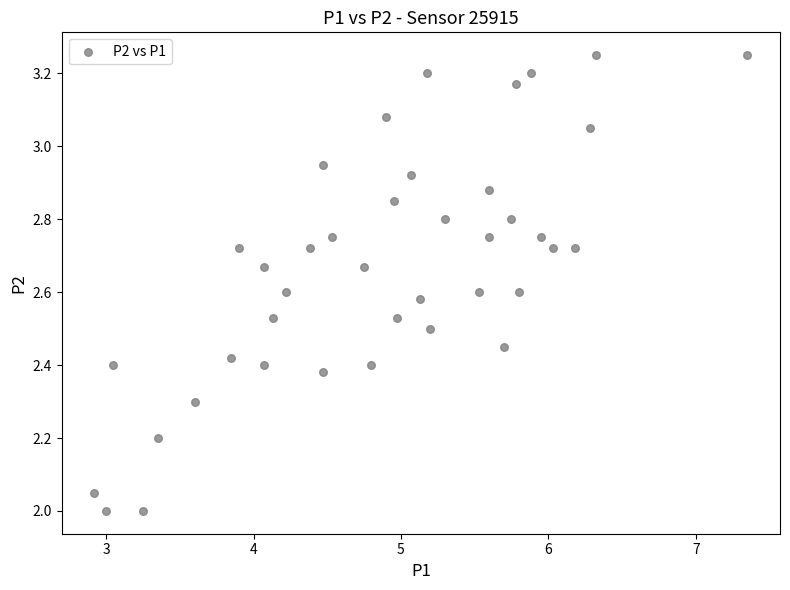

What is the range of X values (max minus min)?

4.4